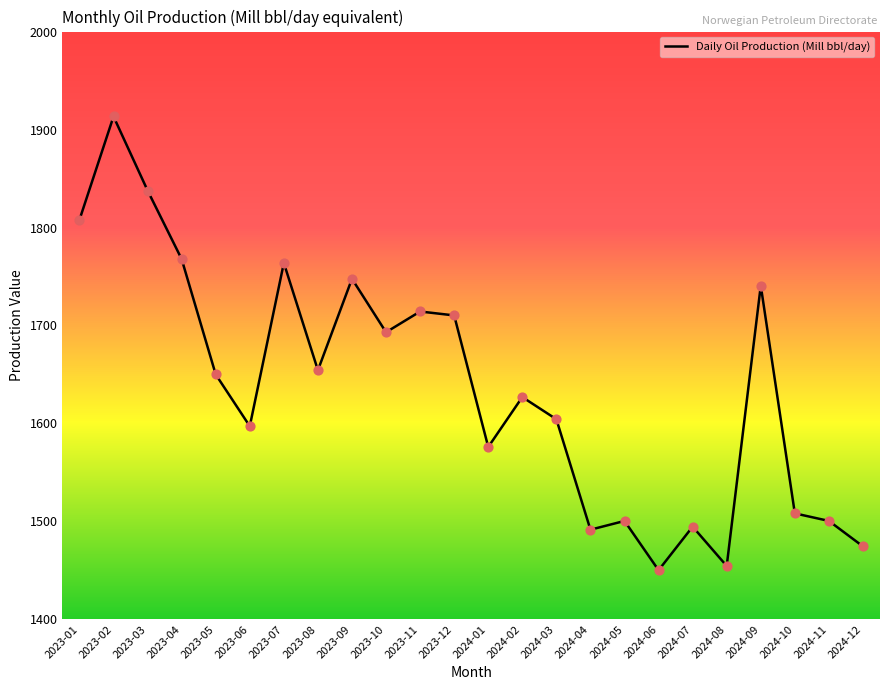

Approximately how many times larger is the value at 2023-11 compared to 2024-03?

1.1